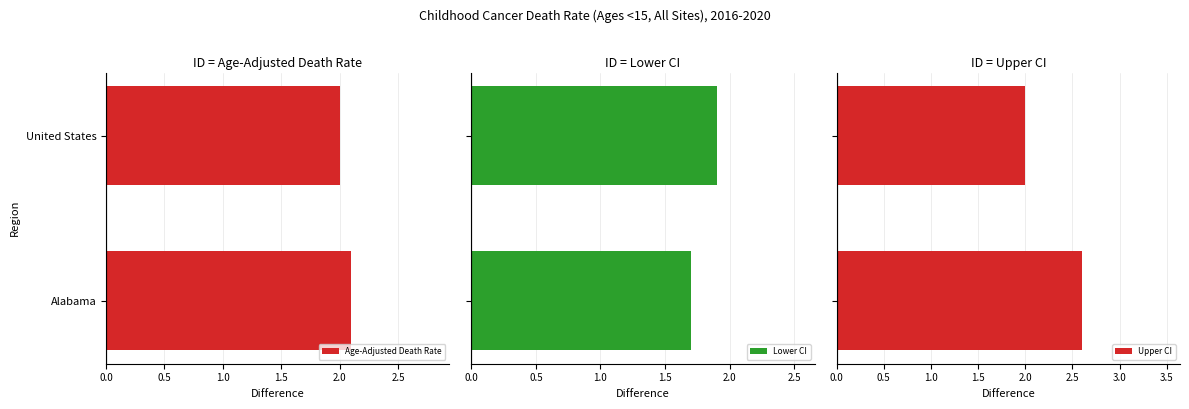

What is the difference between the maximum and minimum values in the Upper CI series?

0.6